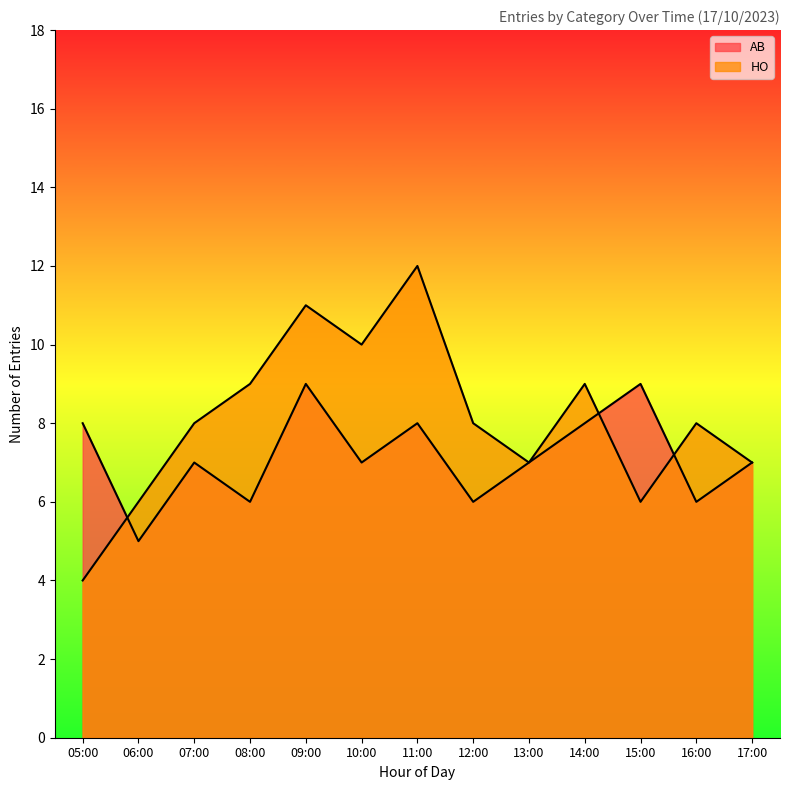

At which category does AB reach its first local peak?

07:00